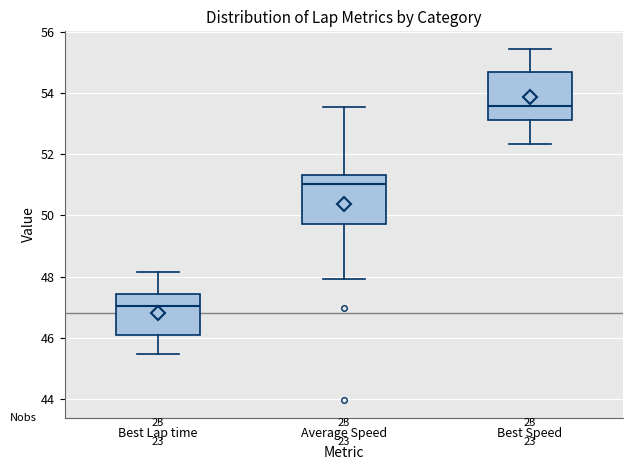

Which box's median line is the lowest?

Best Lap time